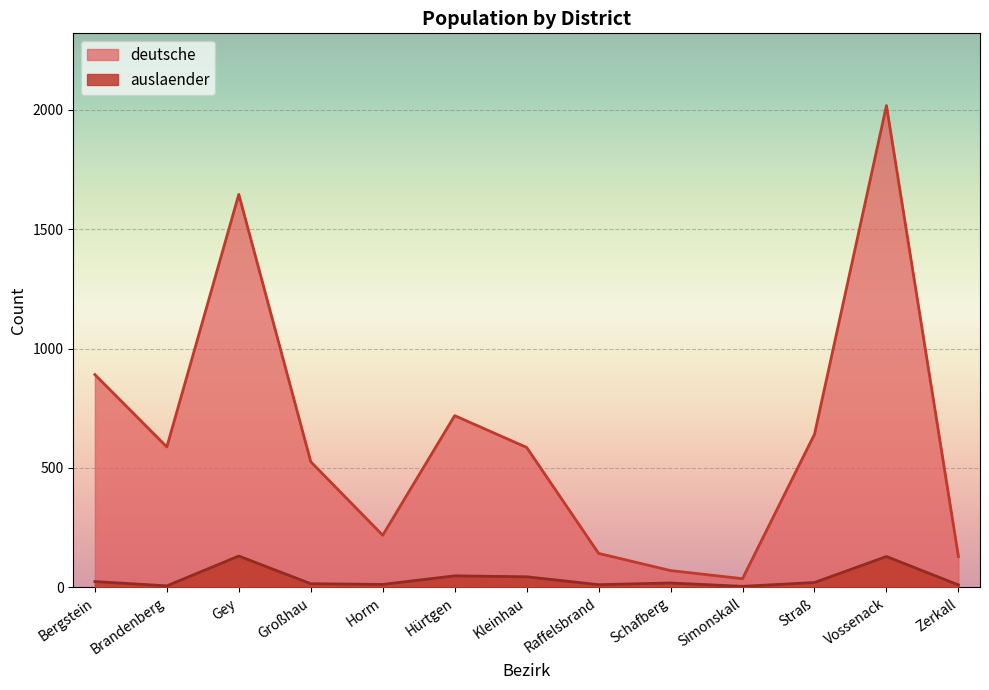

Rank the series by their average value, from highest to lowest.

deutsche, auslaender